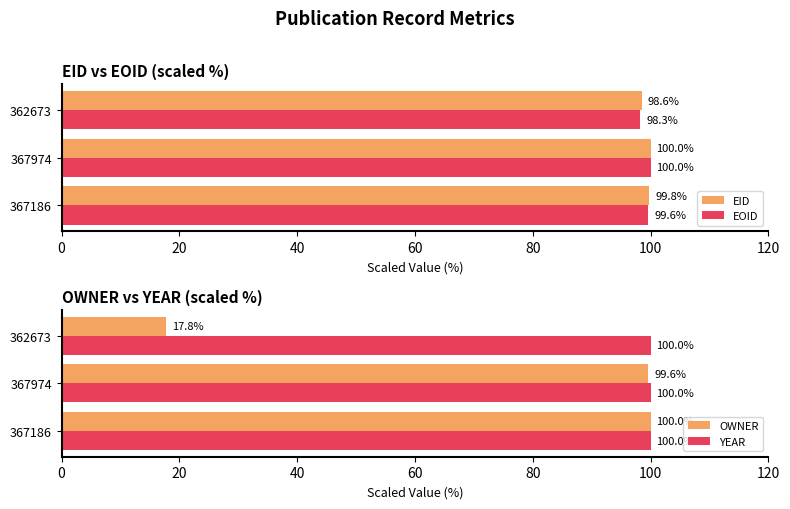

Count the number of data series in this chart.

4